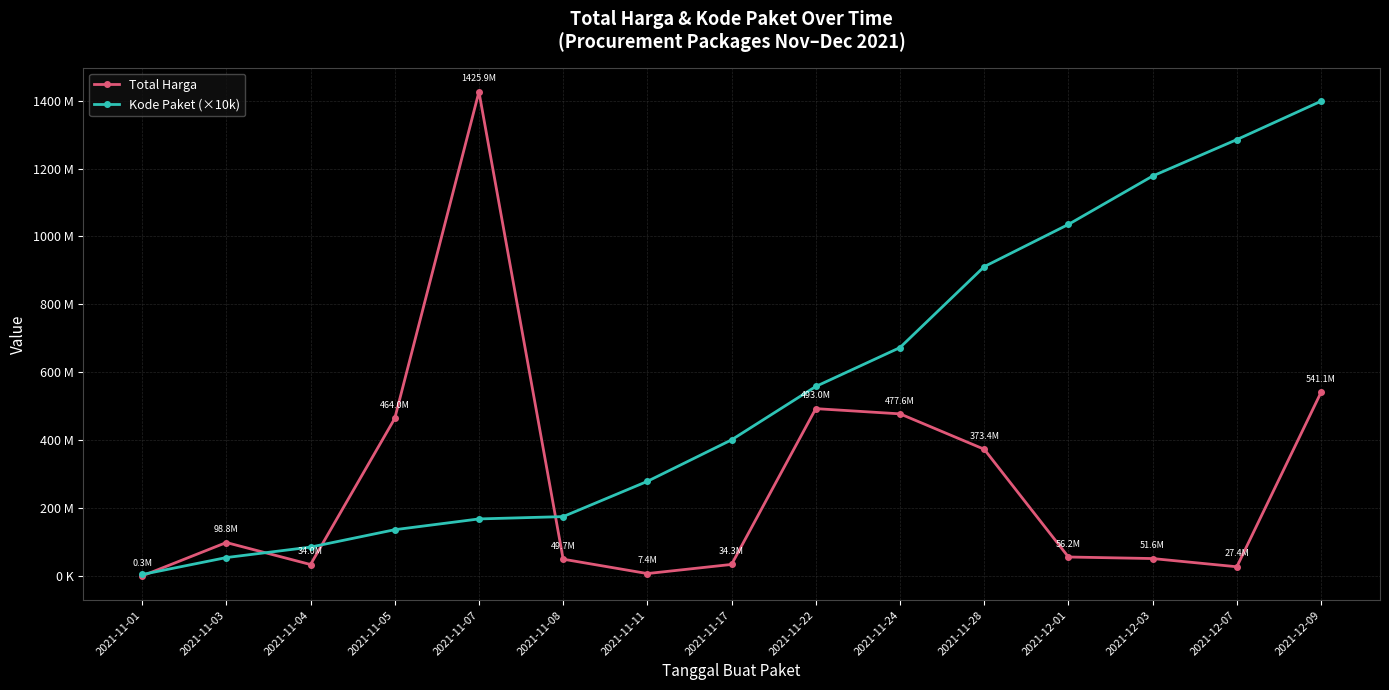

Reading left to right, what are all the values shown in this chart?

Total Harga: 2021-11-01=333600	2021-11-03=98772570	2021-11-04=34000000	2021-11-05=464002100	2021-11-07=1425867900	2021-11-08=49730040	2021-11-11=7401240	2021-11-17=34292000	2021-11-22=493000000	2021-11-24=477600000	2021-11-28=373404000	2021-12-01=56152800	2021-12-03=51601000	2021-12-07=27412000	2021-12-09=541071000
Kode Paket (×10k): 2021-11-01=4640000	2021-11-03=54490000	2021-11-04=85300000	2021-11-05=136520000	2021-11-07=168230000	2021-11-08=175090000	2021-11-11=278910000	2021-11-17=401120000	2021-11-22=558260000	2021-11-24=672790000	2021-11-28=911010000	2021-12-01=1035410000	2021-12-03=1177830000	2021-12-07=1285160000	2021-12-09=1398170000